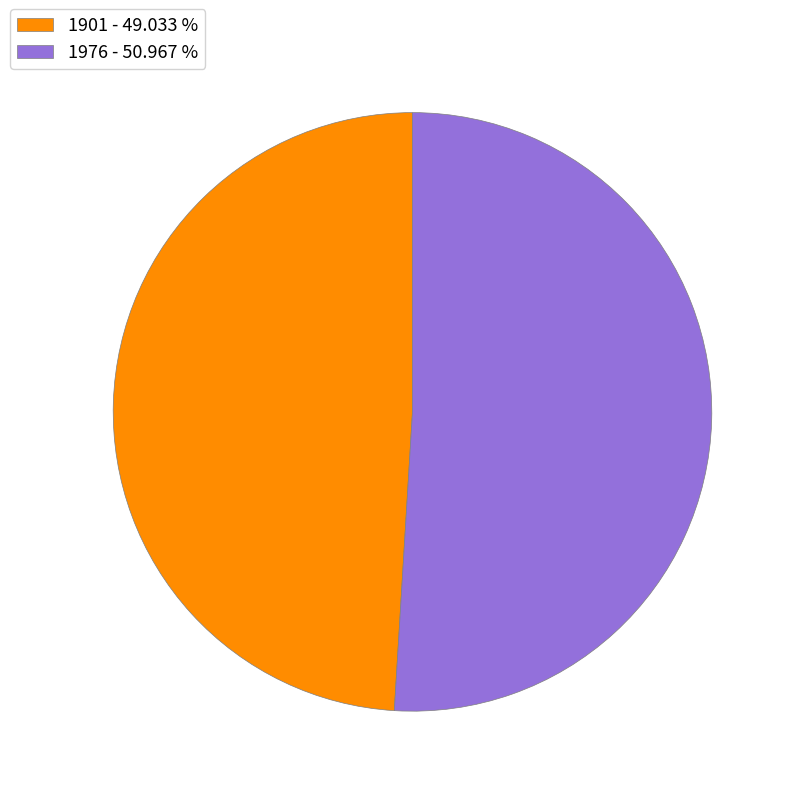

Combined, do 1901 - 49.033 % and 1976 - 50.967 % account for over 50%?

Yes